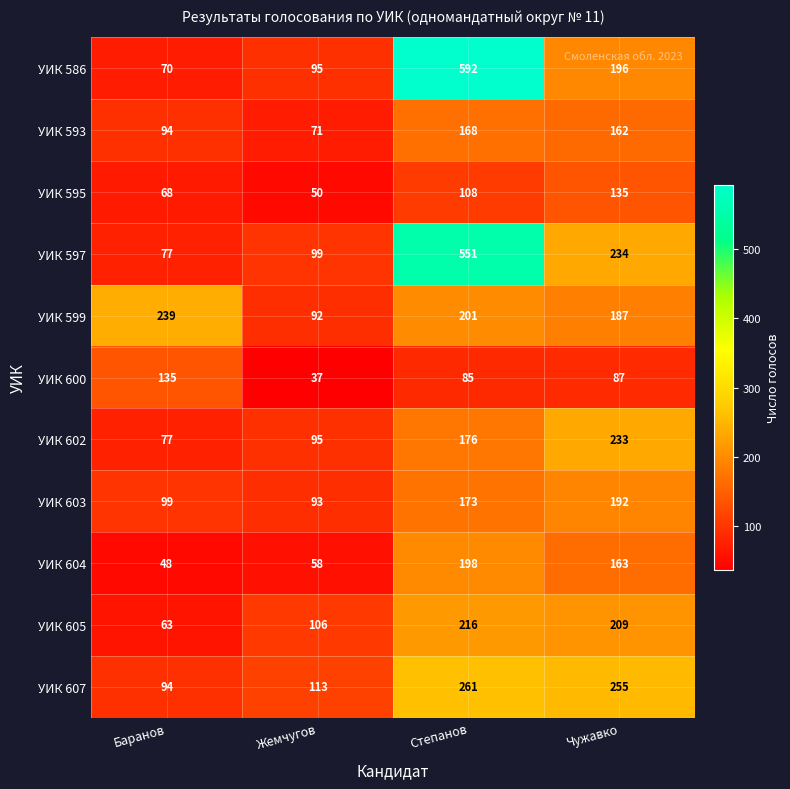

At how many categories does at least one series exceed 541?

1